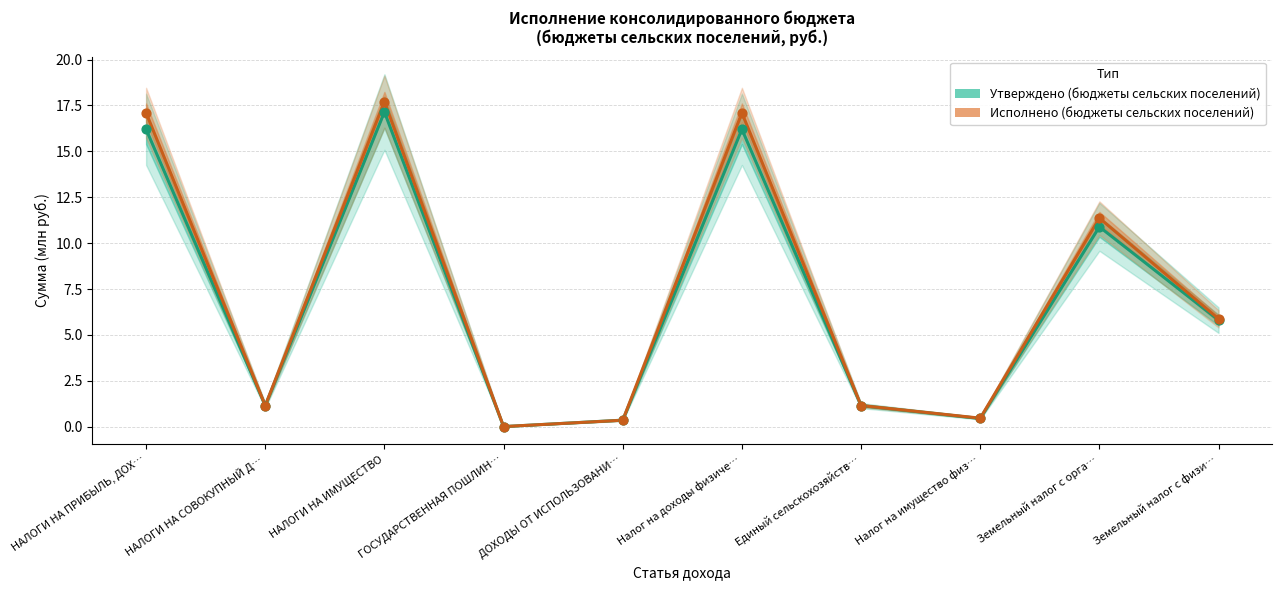

At how many categories does at least one series exceed 14?

3